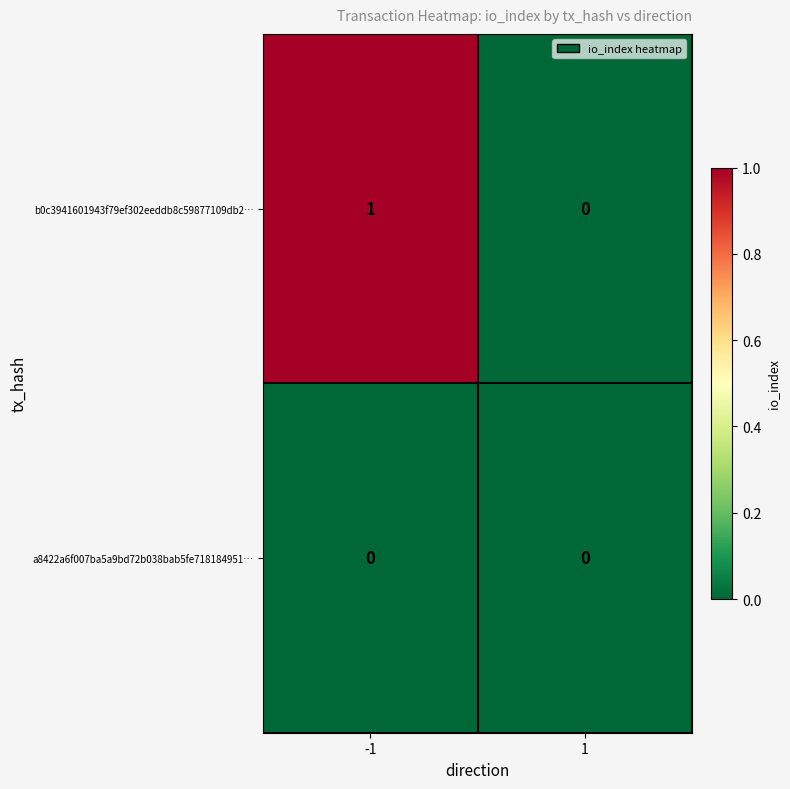

The value of b0c3941601943f79ef302eeddb8c59877109db2… at -1 is 2. True or false?

False